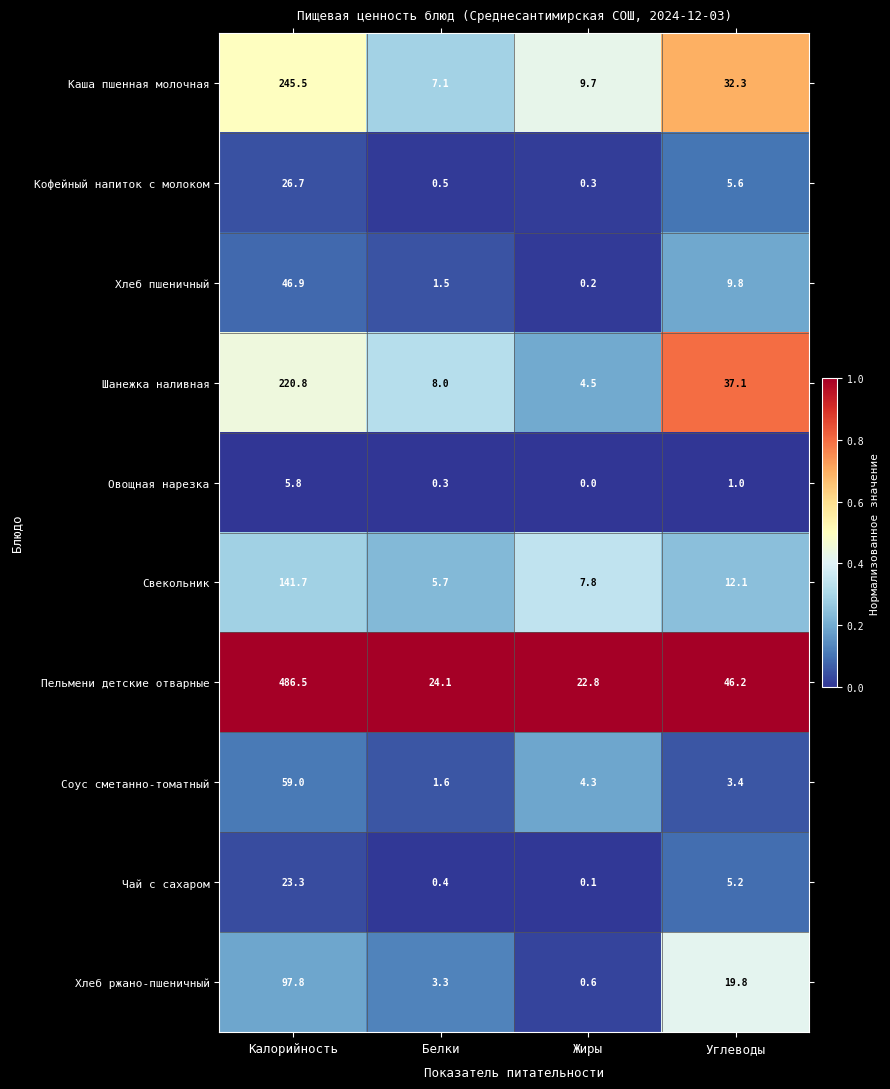

Rank the series by their maximum value, from highest to lowest.

Пельмени детские отварные, Каша пшенная молочная, Шанежка наливная, Свекольник, Хлеб ржано-пшеничный, Соус сметанно-томатный, Хлеб пшеничный, Кофейный напиток с молоком, Чай с сахаром, Овощная нарезка